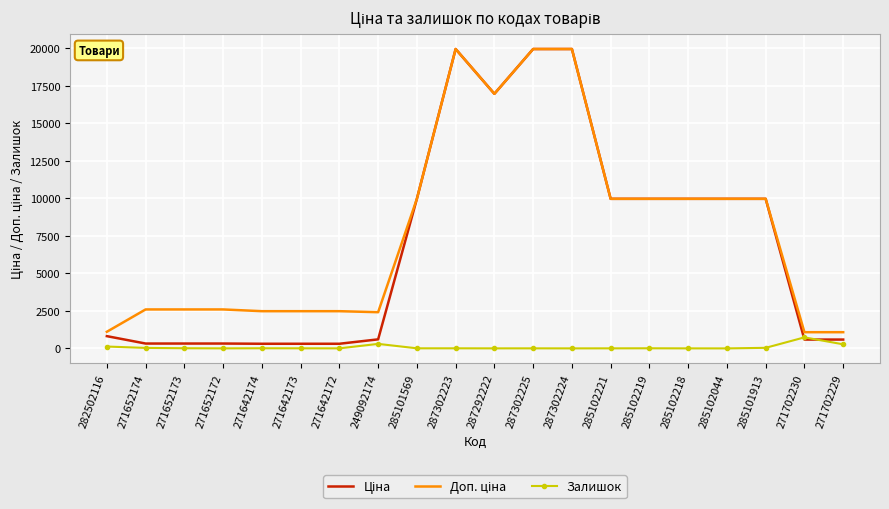

True or false: Ціна and Залишок cross at least once.

True